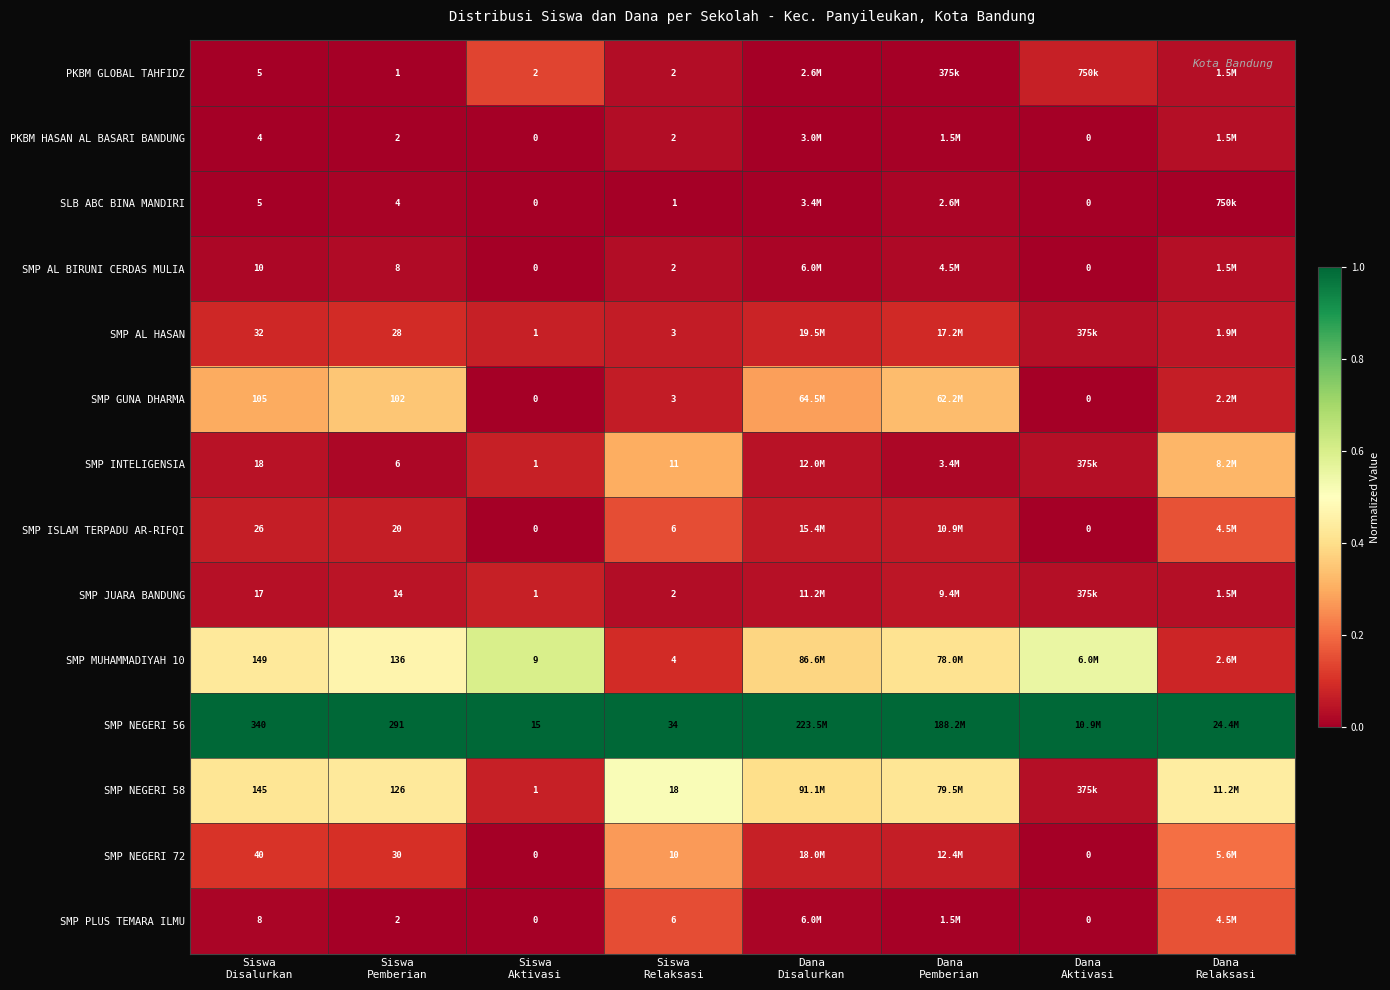

Which series has the widest spread of values?

SMP MUHAMMADIYAH 10